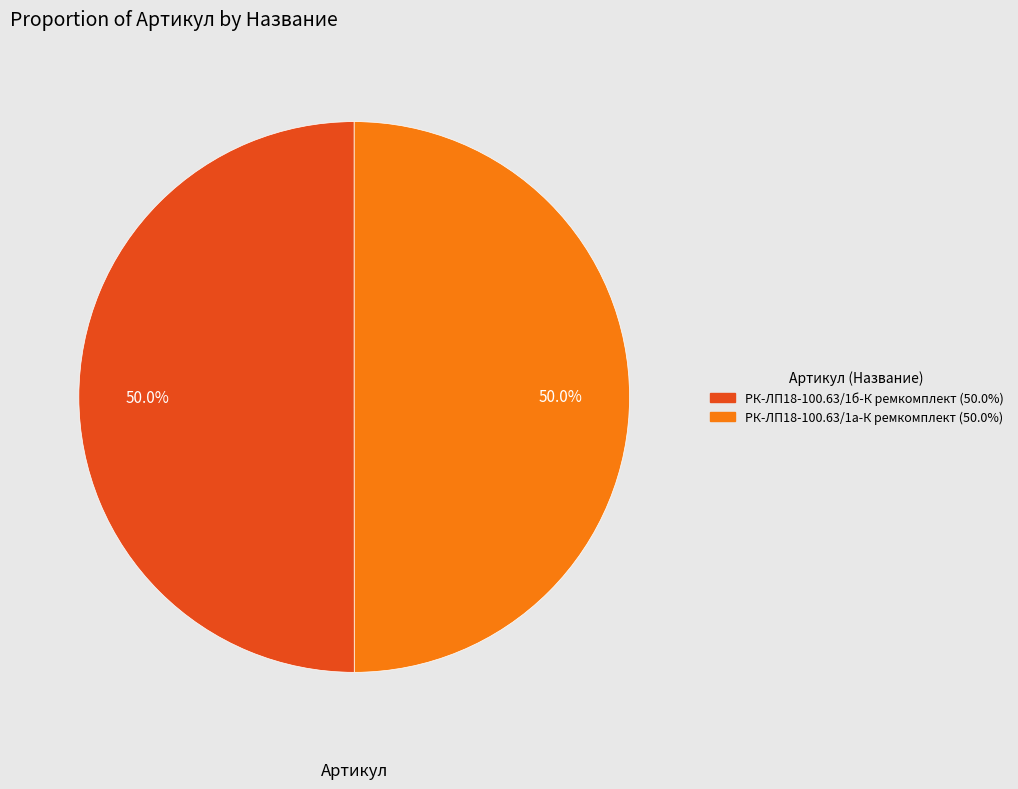

Approximately how many times larger is the value at РК-ЛП18-100.63/1а-К ремкомплект compared to РК-ЛП18-100.63/1б-К ремкомплект?

1.0